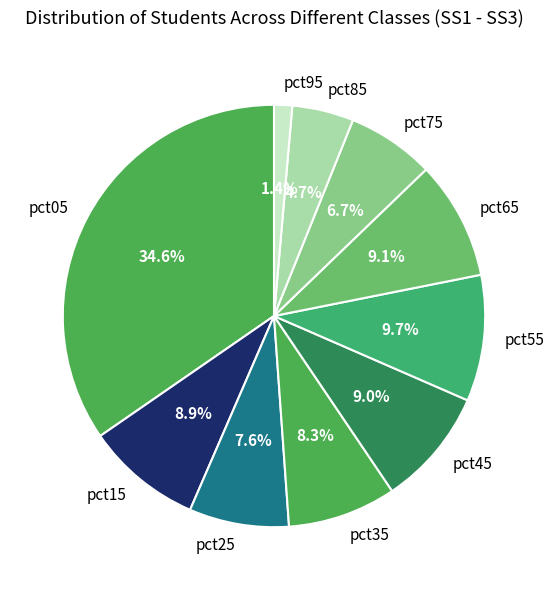

Does any single category account for the majority?

No